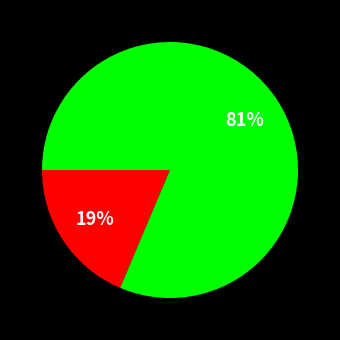

Is there a majority slice in this chart?

Yes